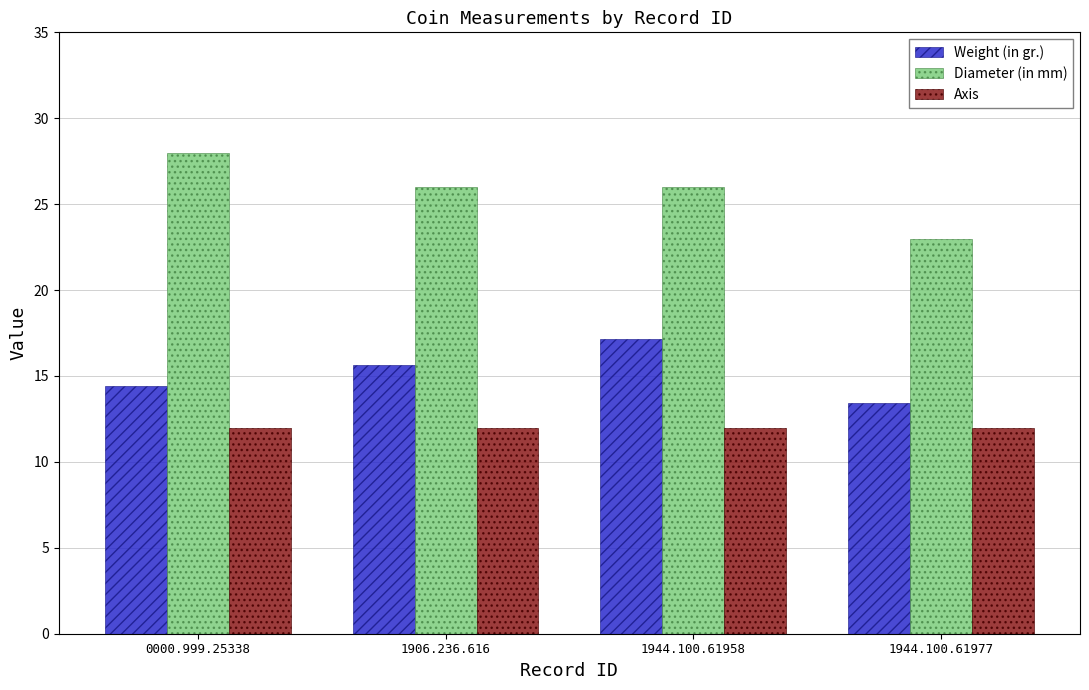

What is the difference between the maximum and second lowest values in the Weight (in gr.) series?

2.7